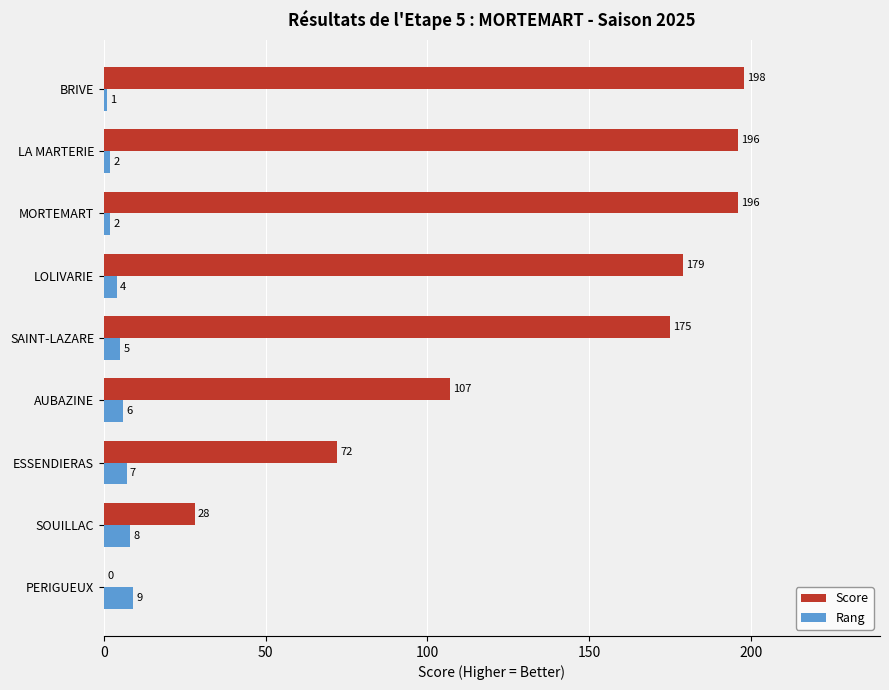

Which series changed the most between AUBAZINE and MORTEMART?

Score